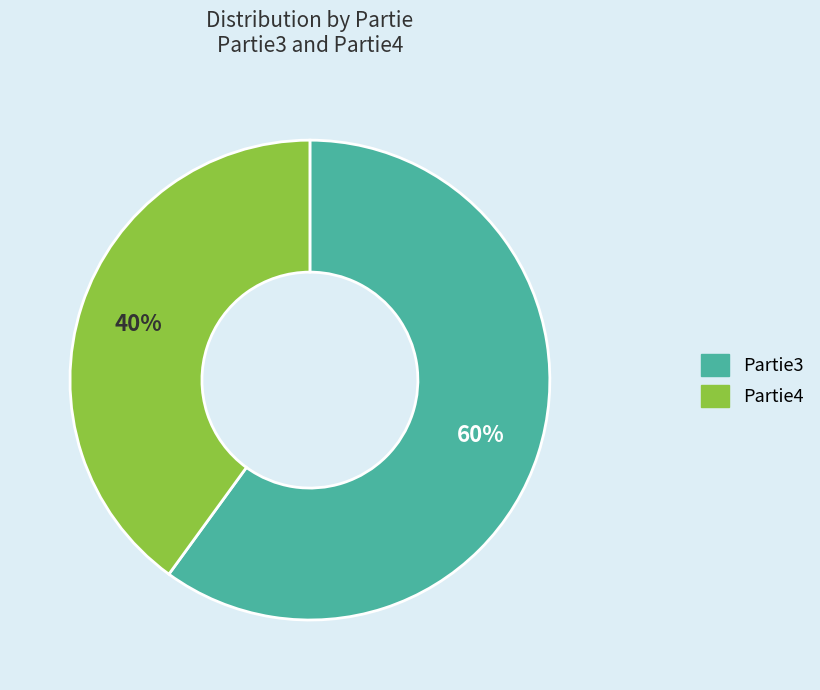

Does Partie4 account for over 50% of the chart?

No